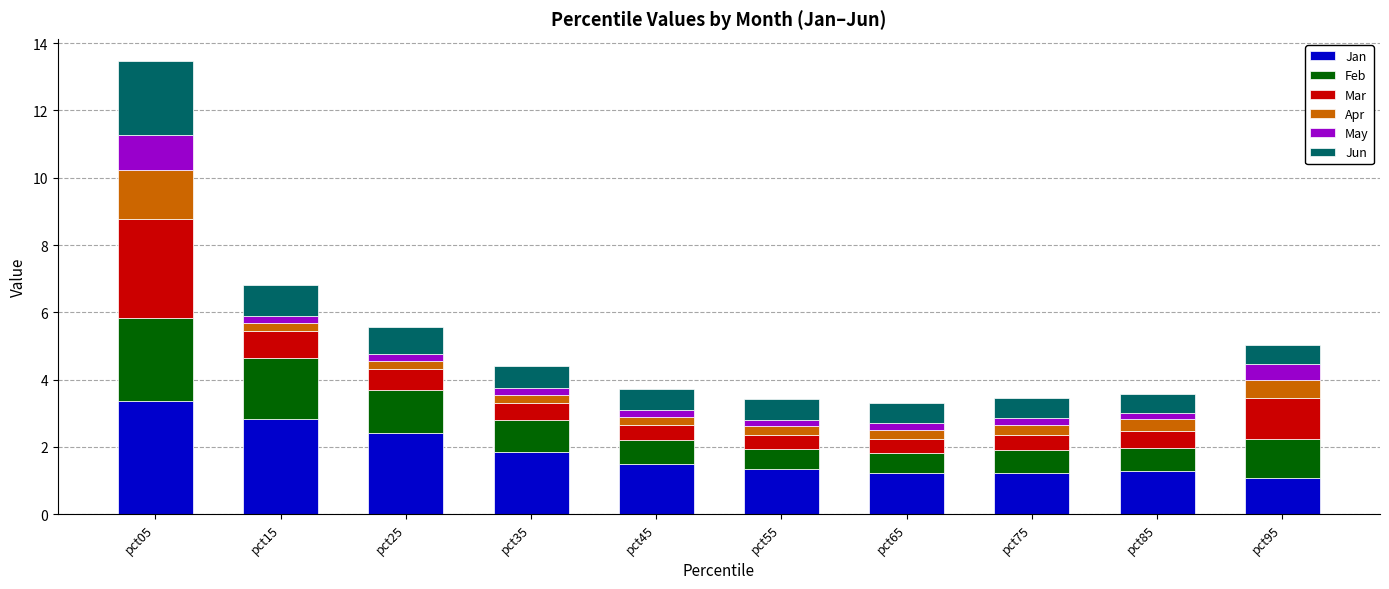

What are all the series names shown in the legend?

Jan, Feb, Mar, Apr, May, Jun